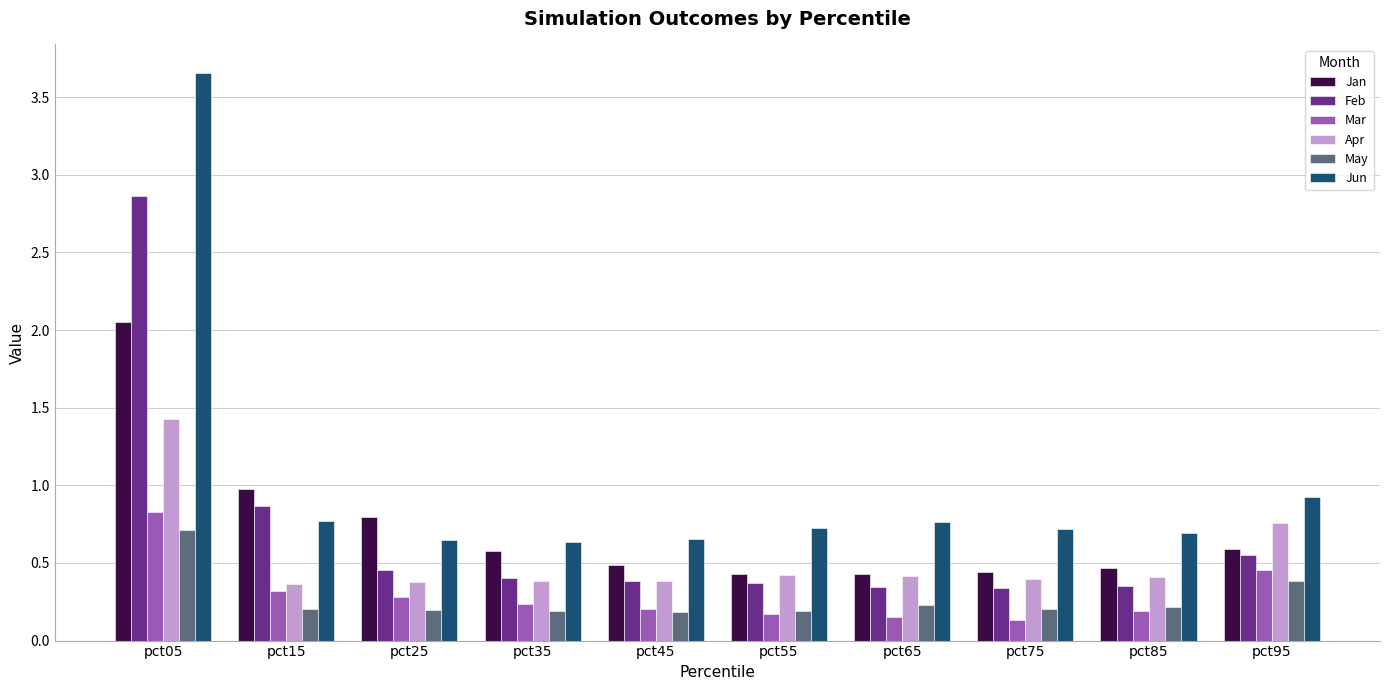

What is the highest value of the Apr series?

1.4